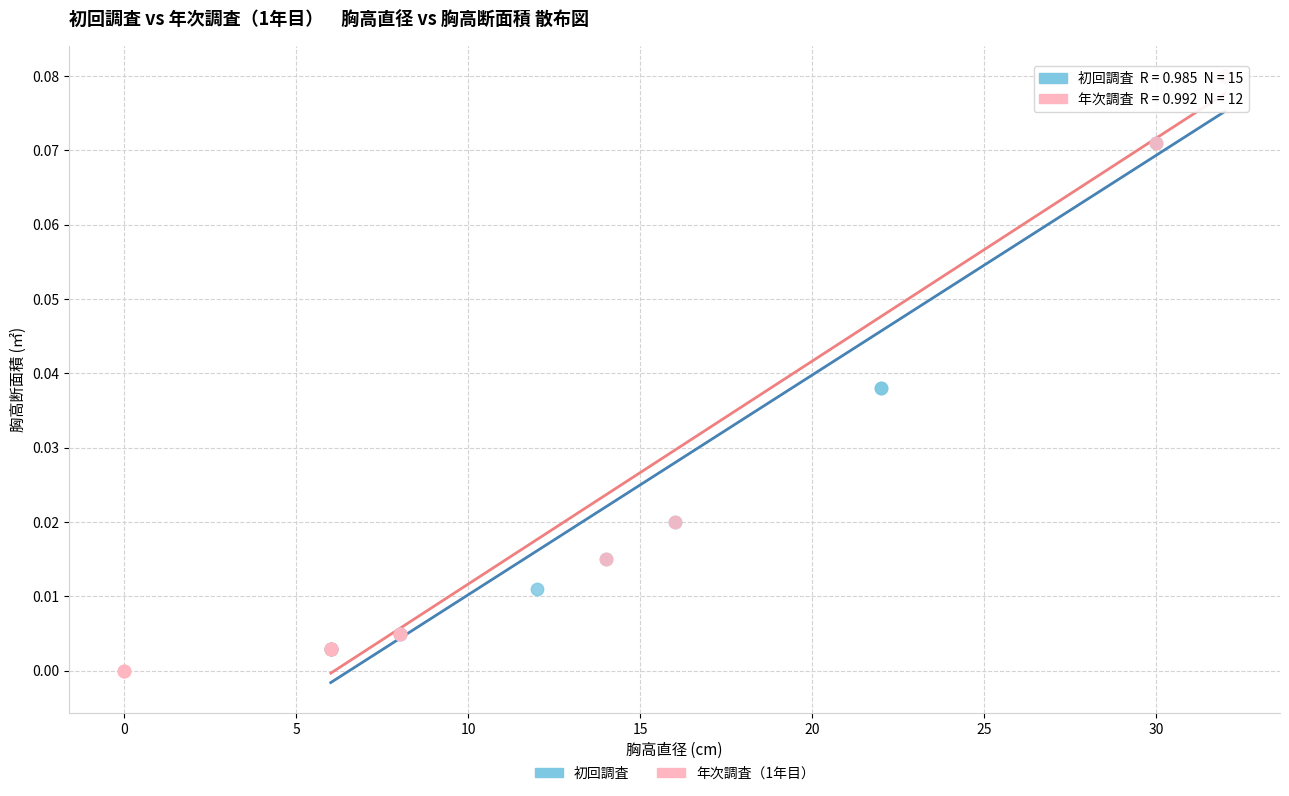

What are all the series names shown in the legend?

初回調査, 年次調査（1年目）